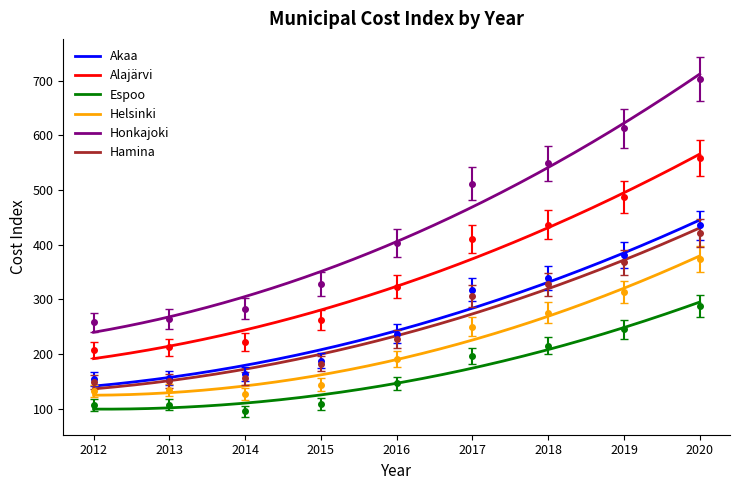

Rank the series at 2017 from lowest to highest value.

Espoo, Helsinki, Hamina, Akaa, Alajärvi, Honkajoki